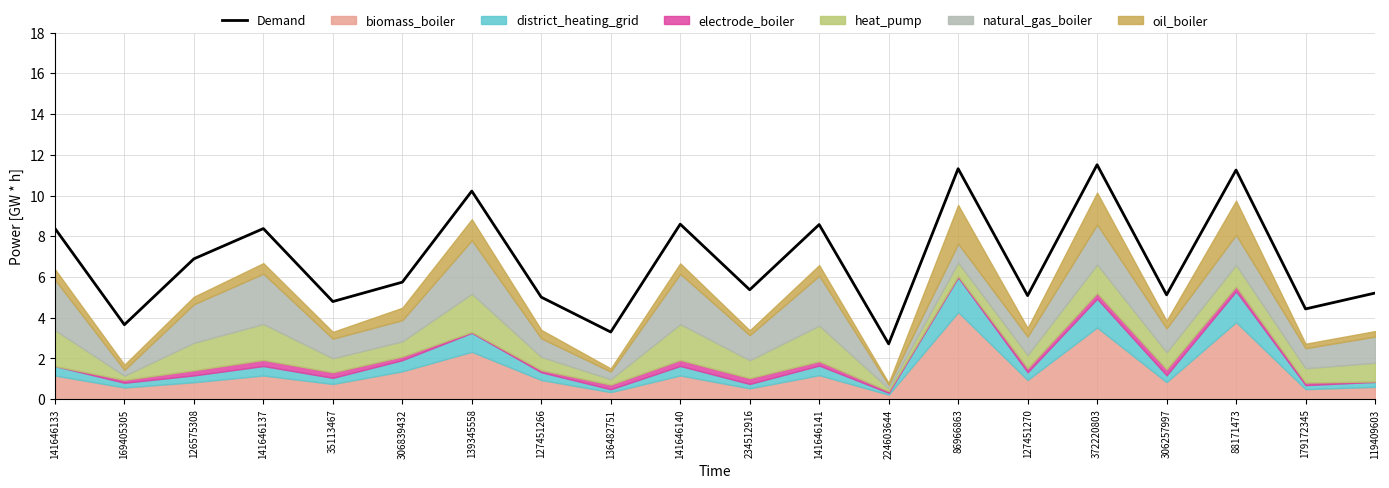

What is the value of the 8th point from the left?

5.0